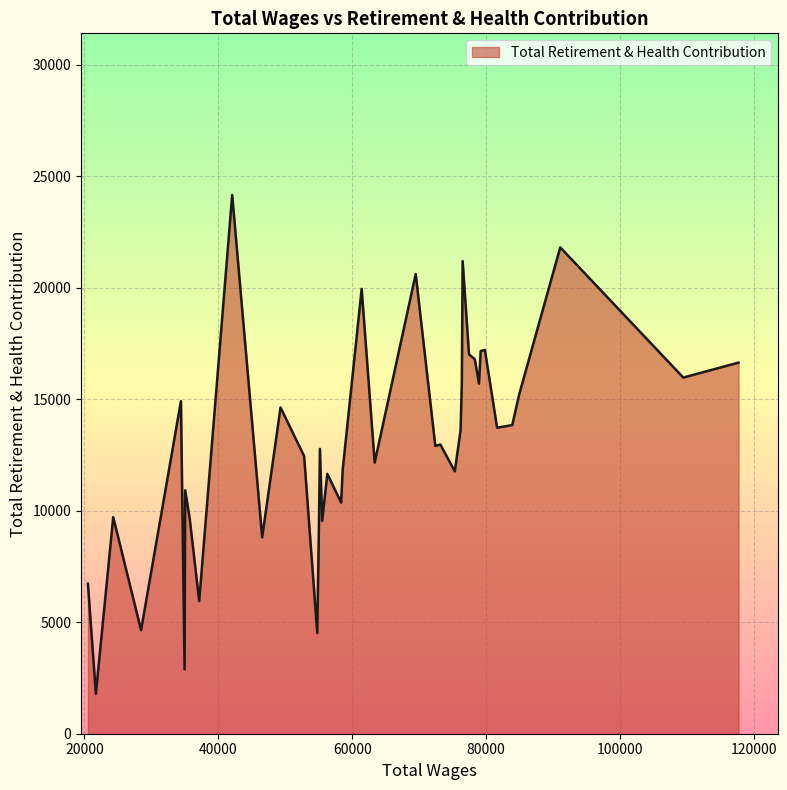

What is the smallest value displayed?

1792